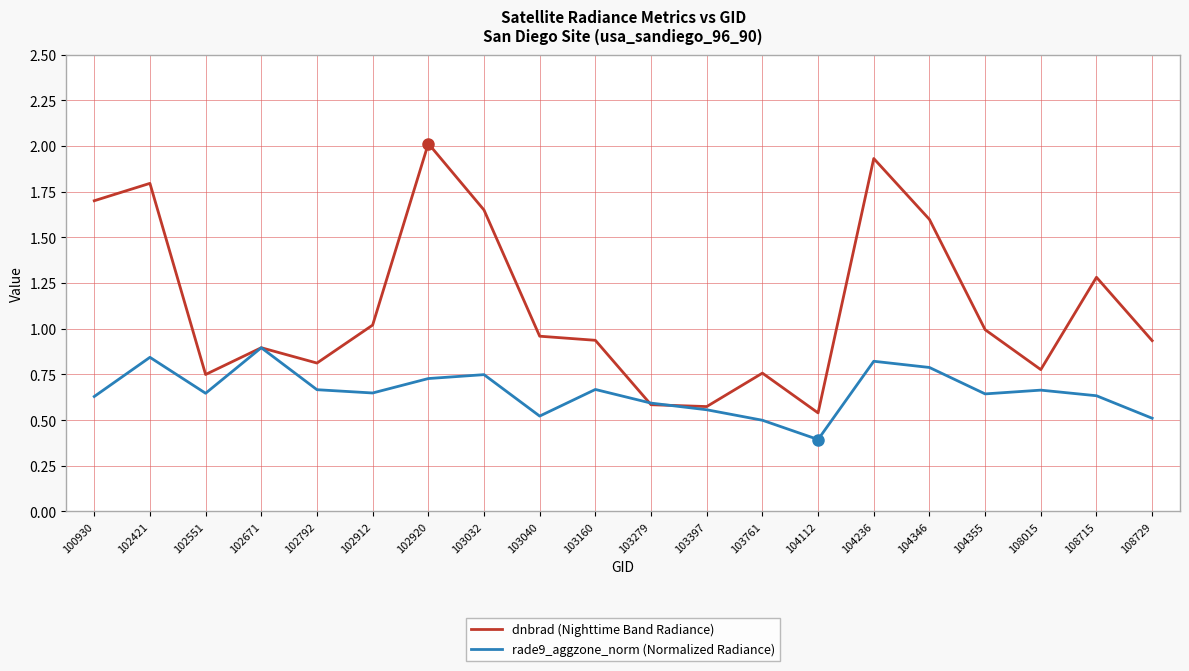

What is the sum of the dnbrad (Nighttime Band Radiance) values at 104236 and 103160?

2.9